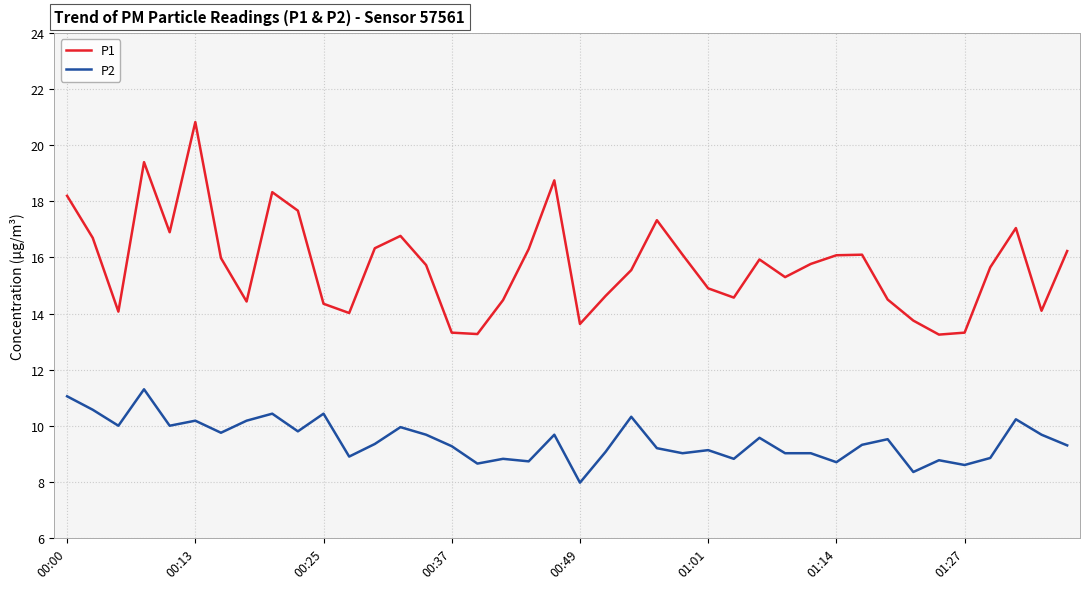

At how many categories does at least one series exceed 15?

24